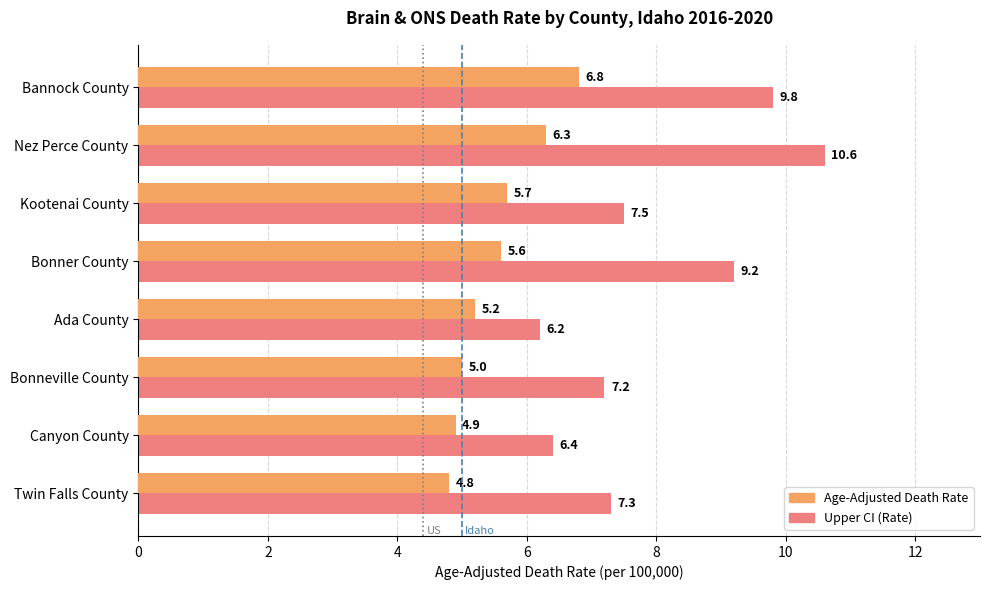

Which series has the widest spread of values?

Upper CI (Rate)